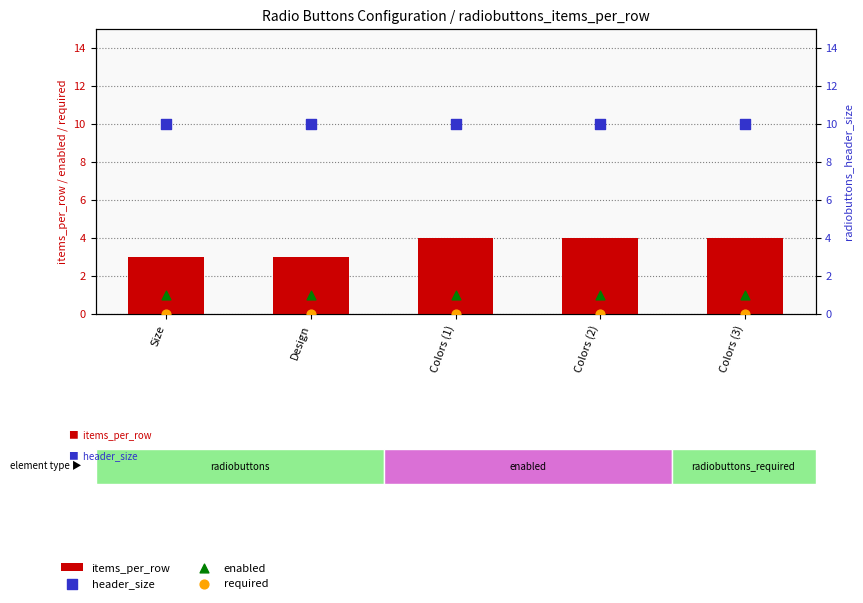

Which series contains the lowest Y value?

required